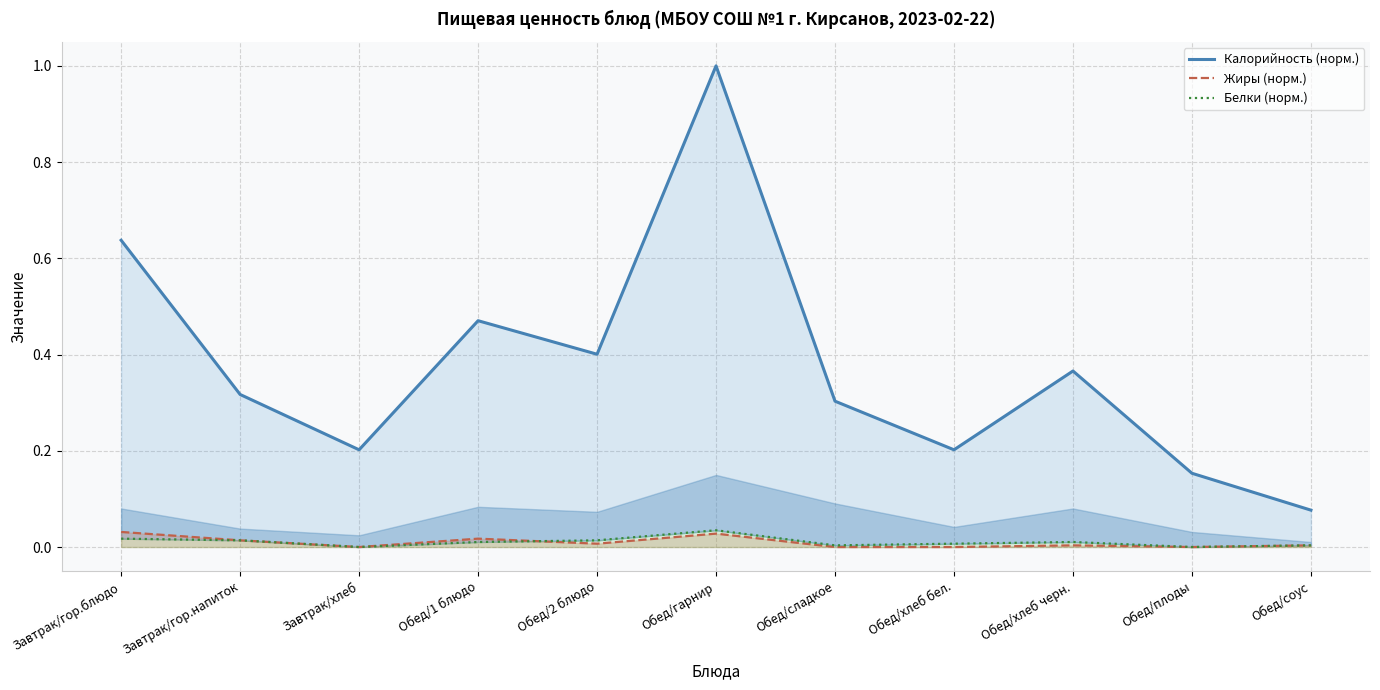

At which label does Белки (норм.) reach its peak?

Обед/гарнир